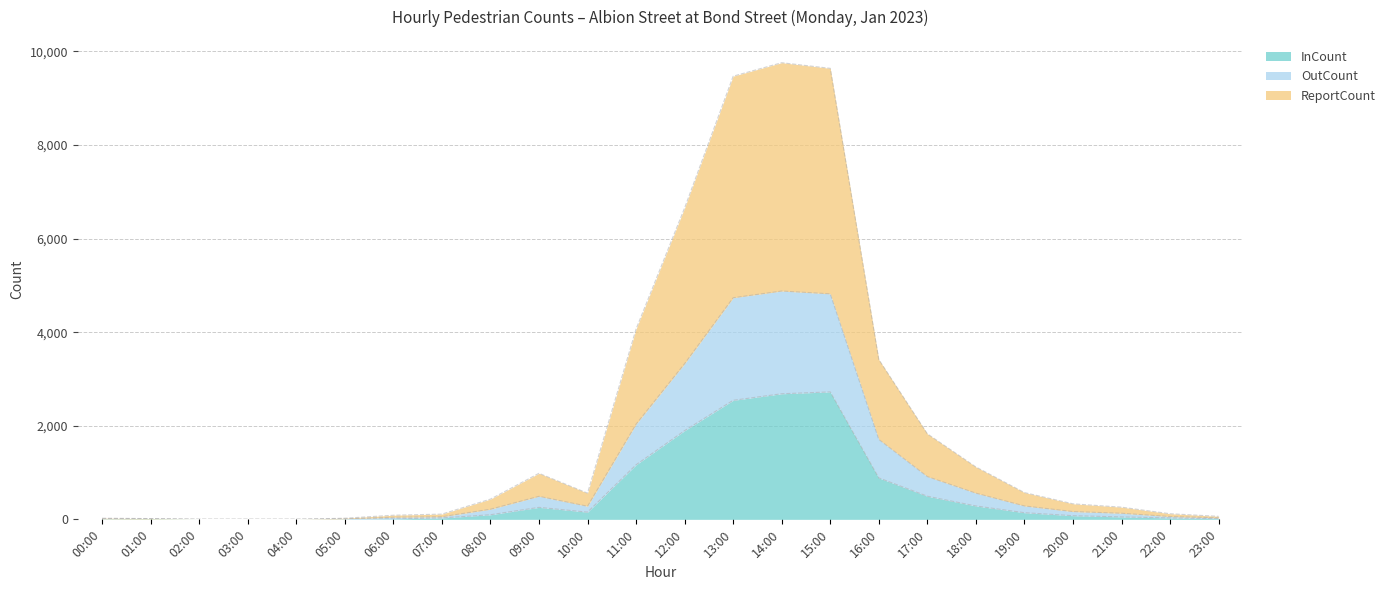

True or false: InCount and OutCount cross at least once.

False